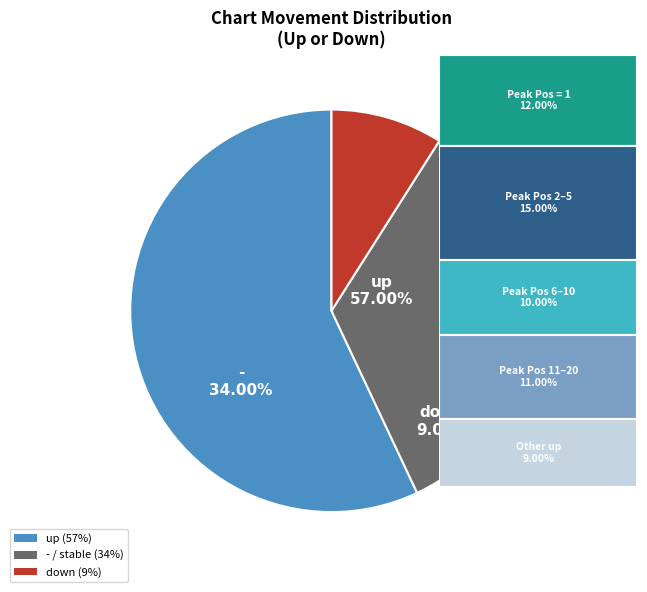

What percentage is the up slice, to the nearest percent?

57%